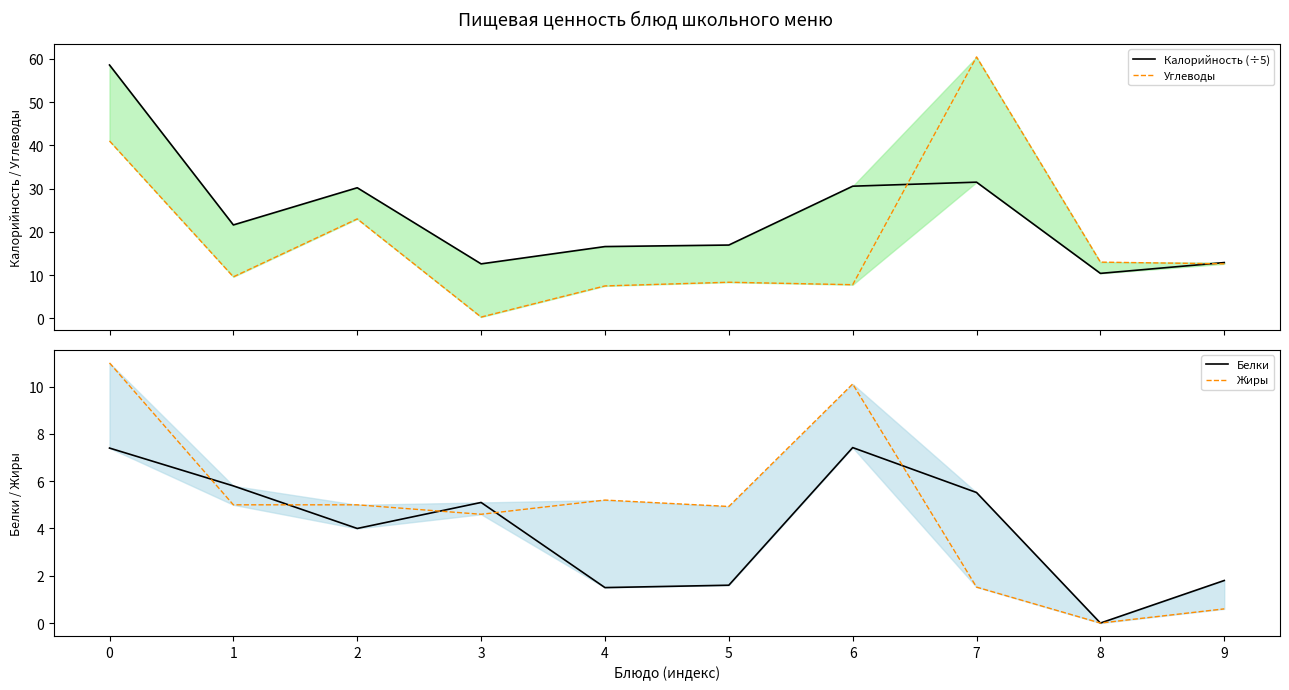

Which series has the largest total across all categories?

Калорийность (÷5)